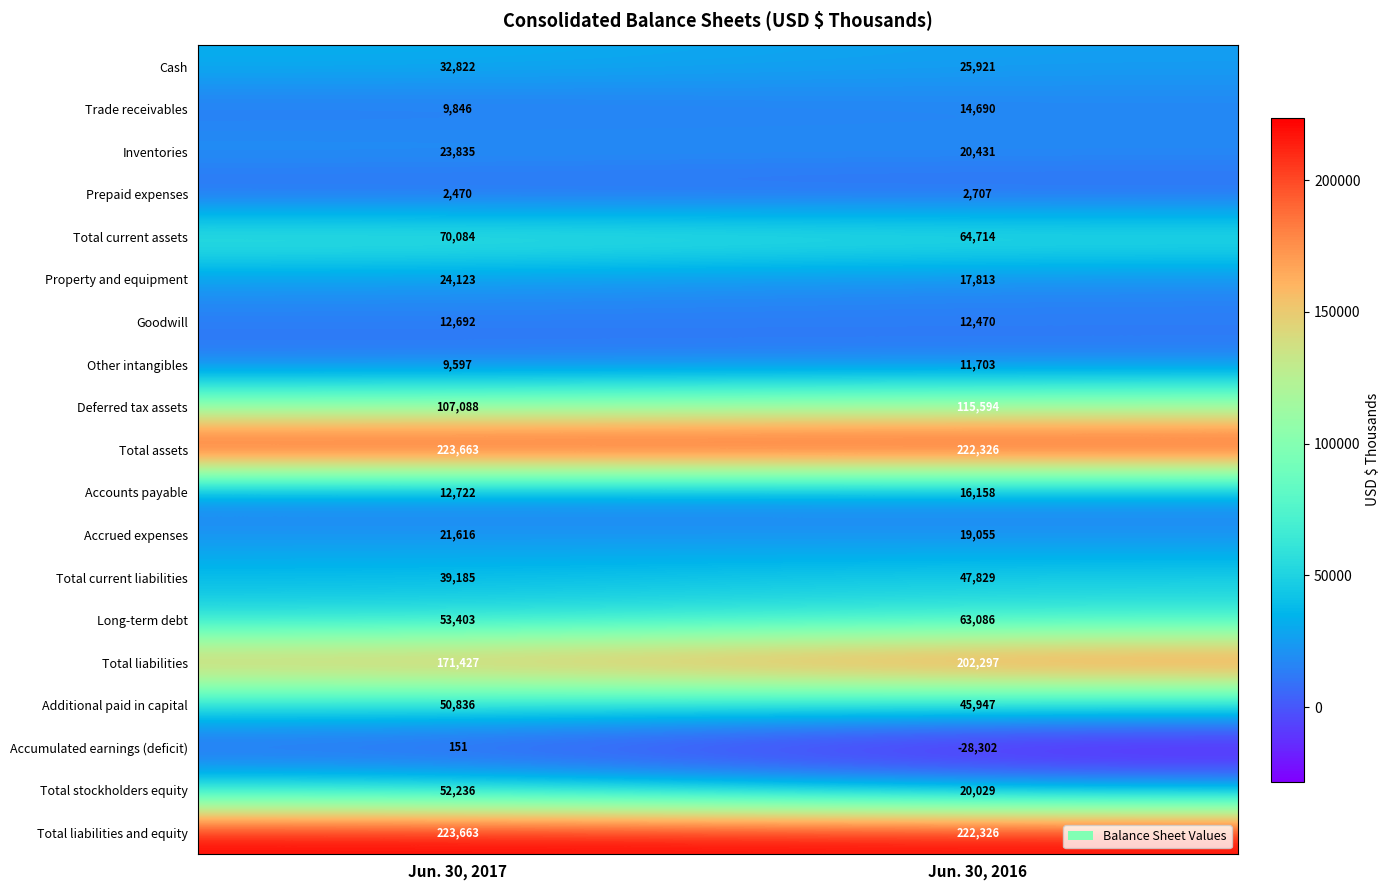

What is the minimum value shown in the chart?

-28302